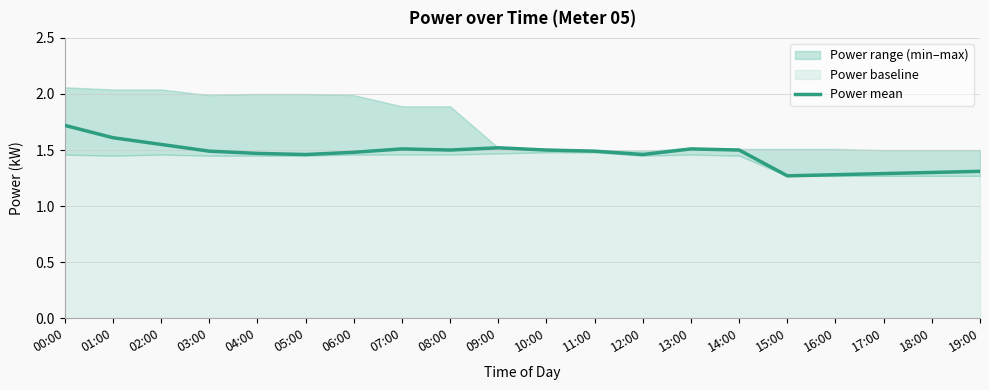

Rank the categories by value from highest to lowest.

00:00, 01:00, 02:00, 09:00, 07:00, 13:00, 08:00, 10:00, 14:00, 03:00, 11:00, 06:00, 04:00, 05:00, 12:00, 19:00, 18:00, 17:00, 16:00, 15:00